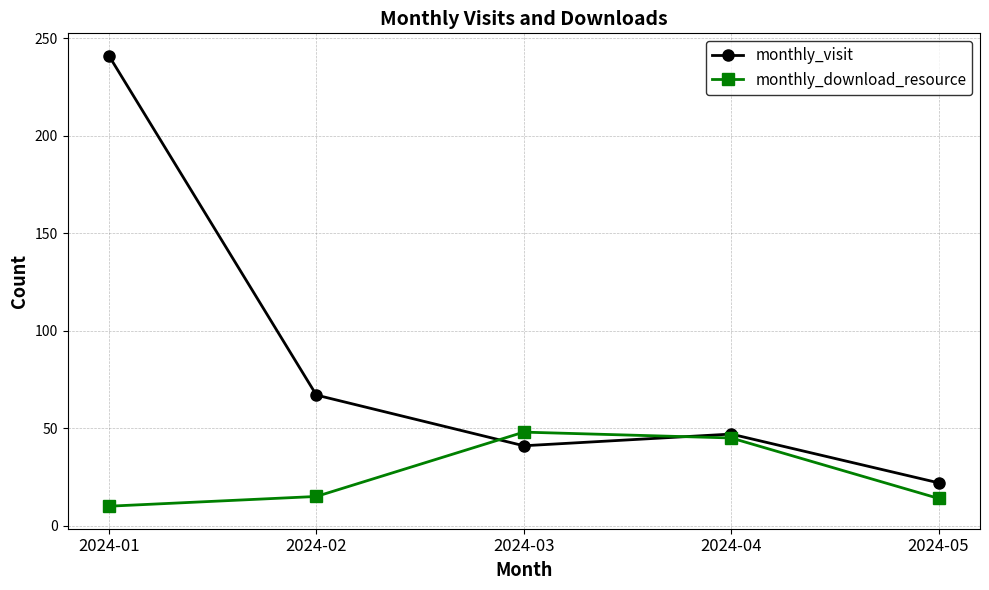

Does the chart display data point markers on the line(s)?

Yes